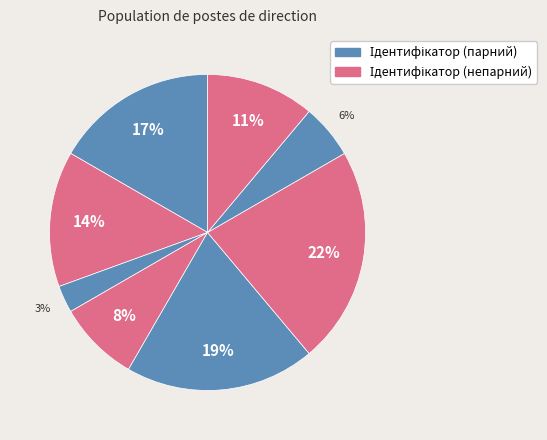

Count the number of slices in the pie.

8